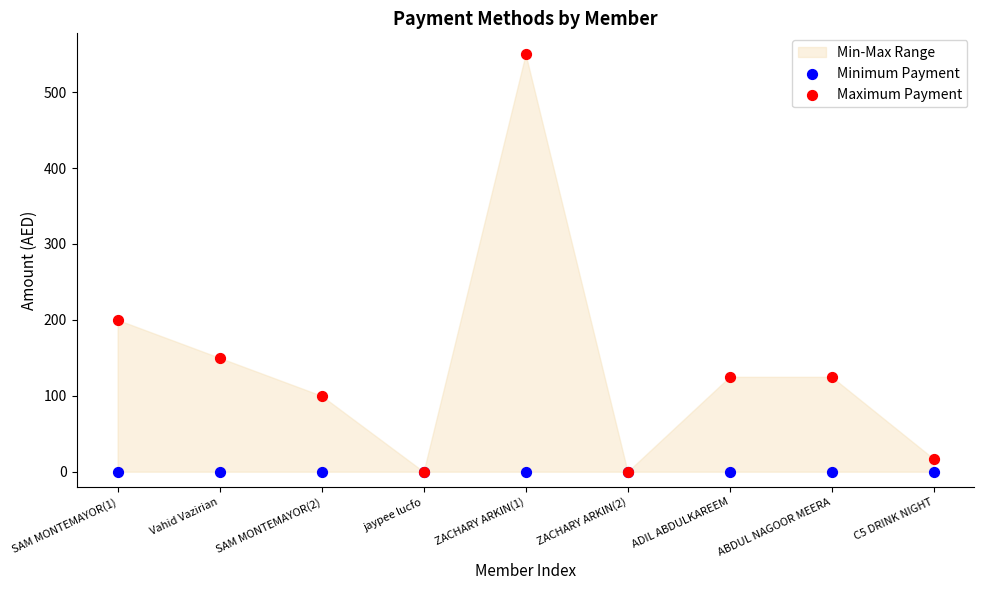

In the Maximum Payment series, what Y value is closest to 275?

200